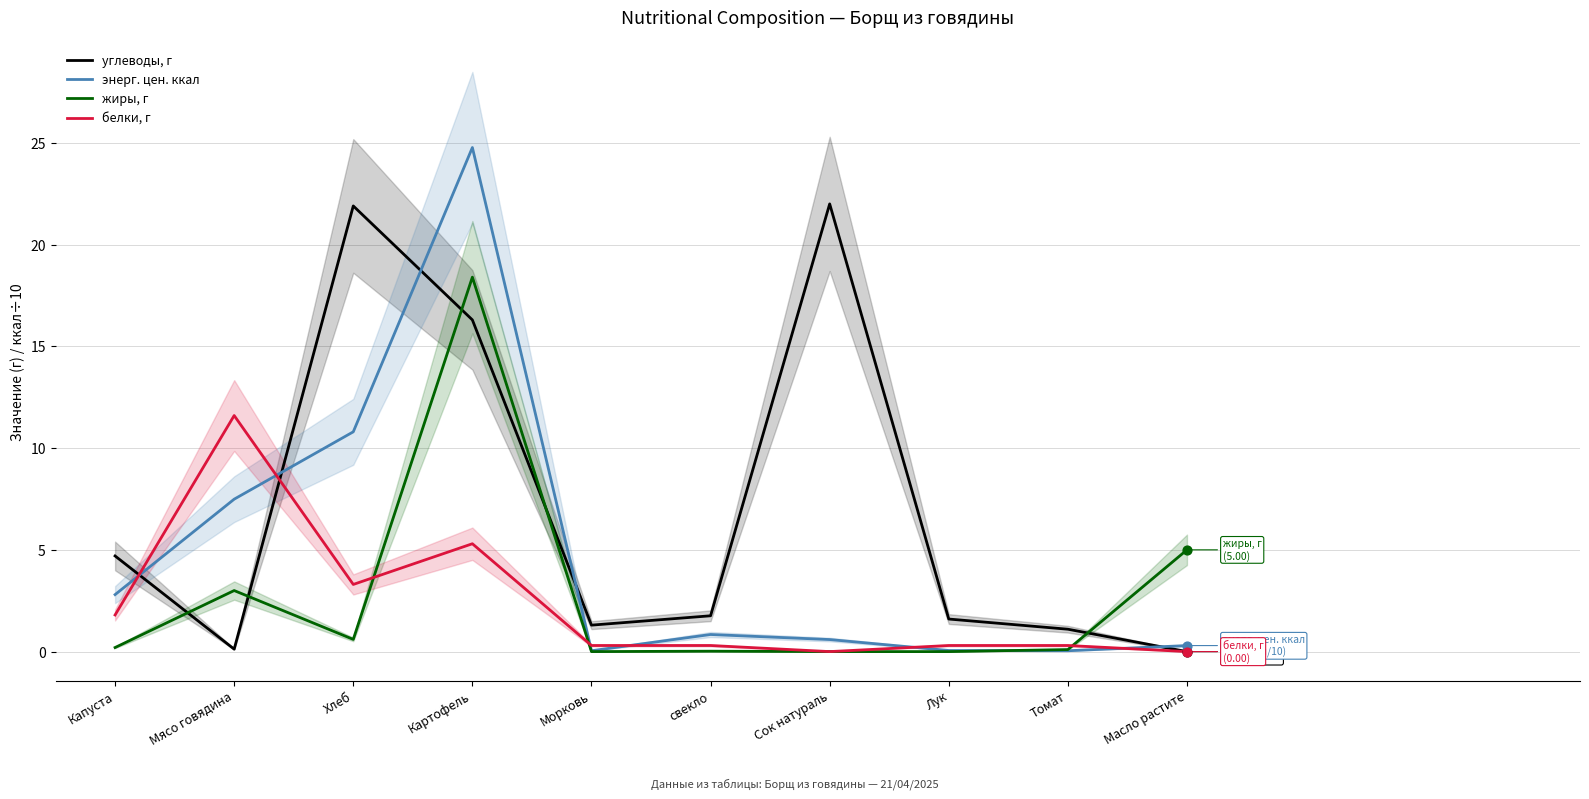

At which category is the sum across all series the highest?

Картофель